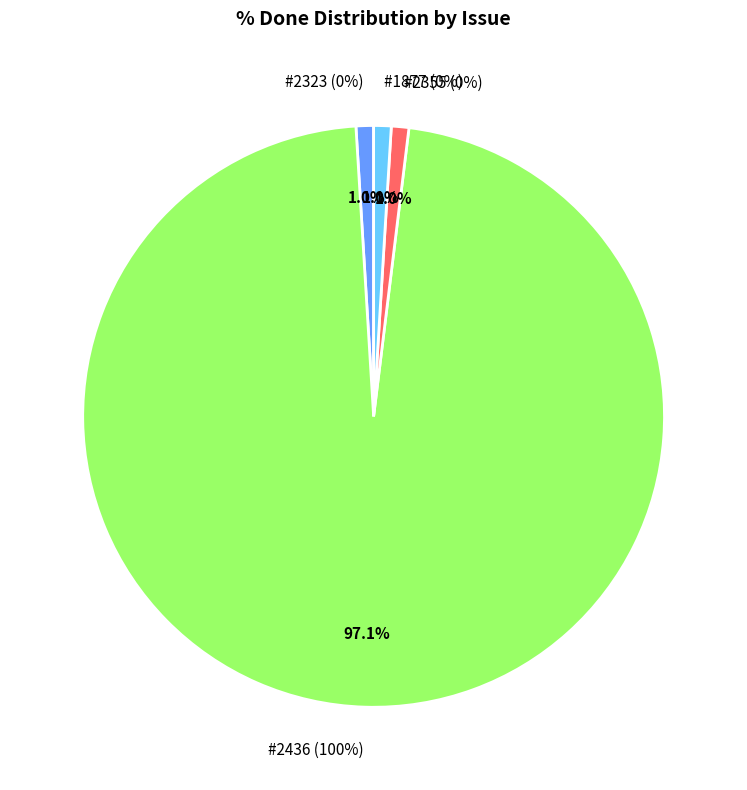

Which has a higher value, 2323 or 1877?

2323